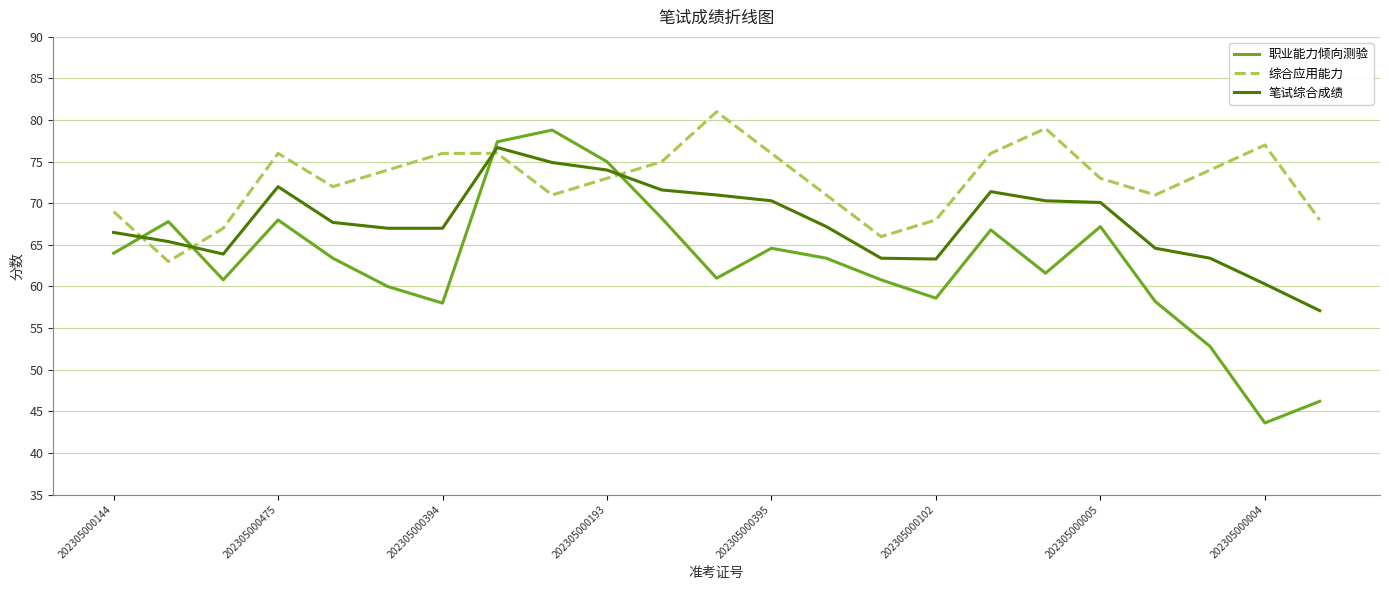

List the series in order of their overall mean, highest first.

综合应用能力, 笔试综合成绩, 职业能力倾向测验